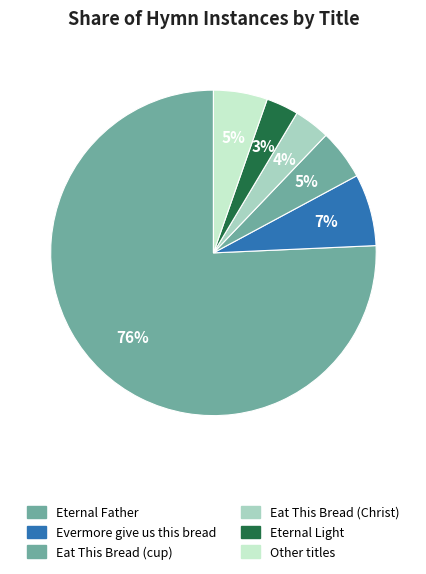

How many slices are in this pie chart?

6